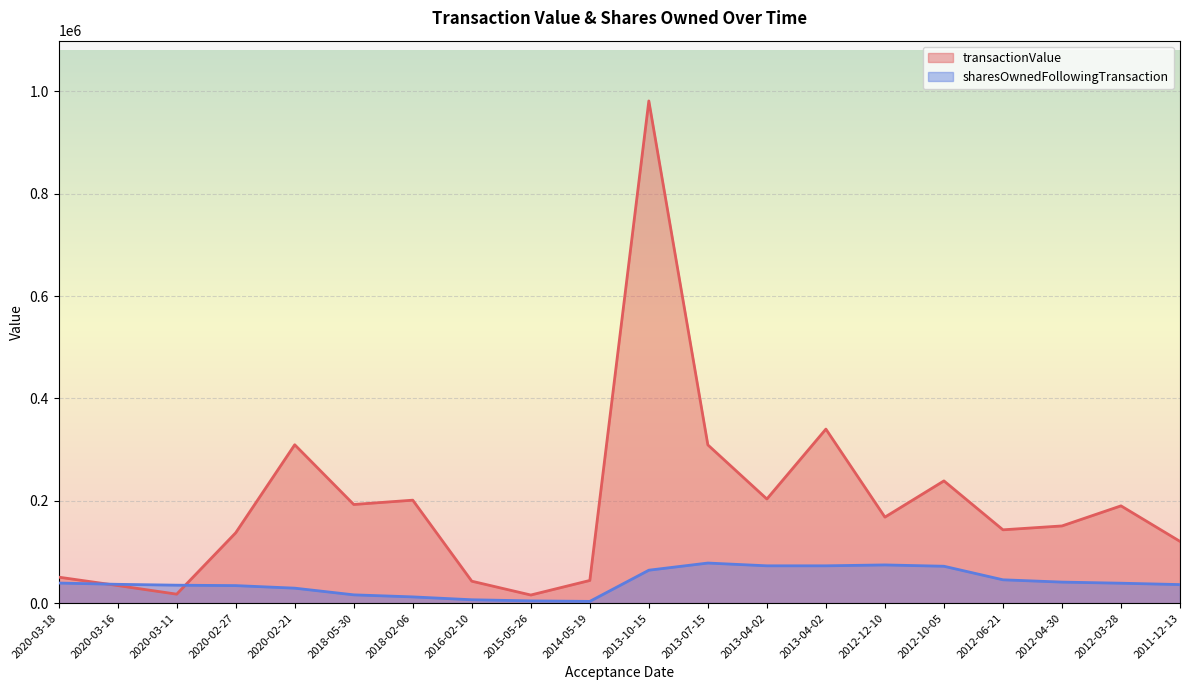

How many lines are shown in the chart?

2